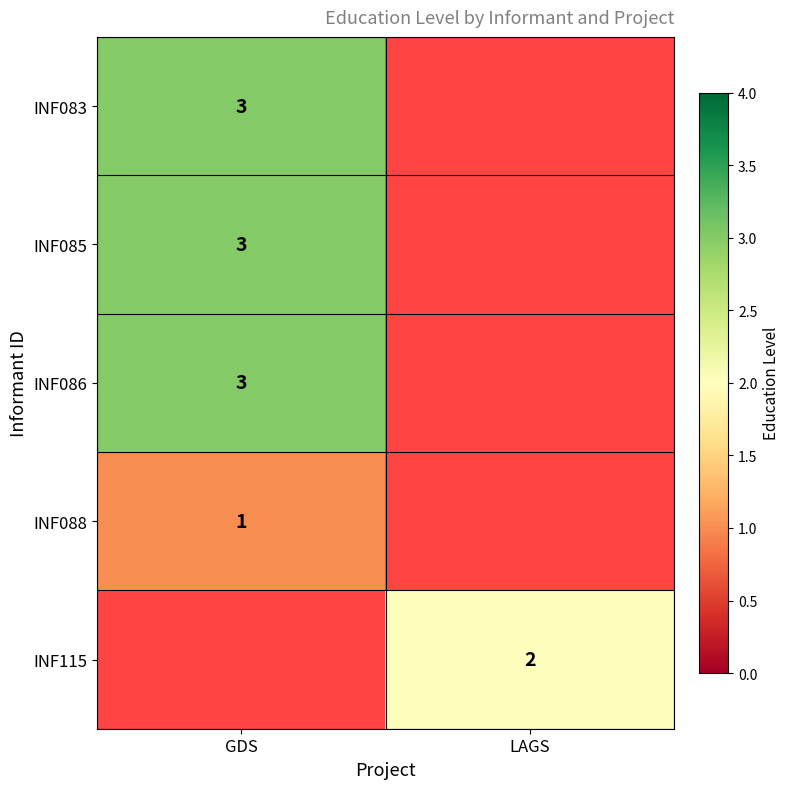

True or false: INF115 has a value of 1.4 at LAGS.

False